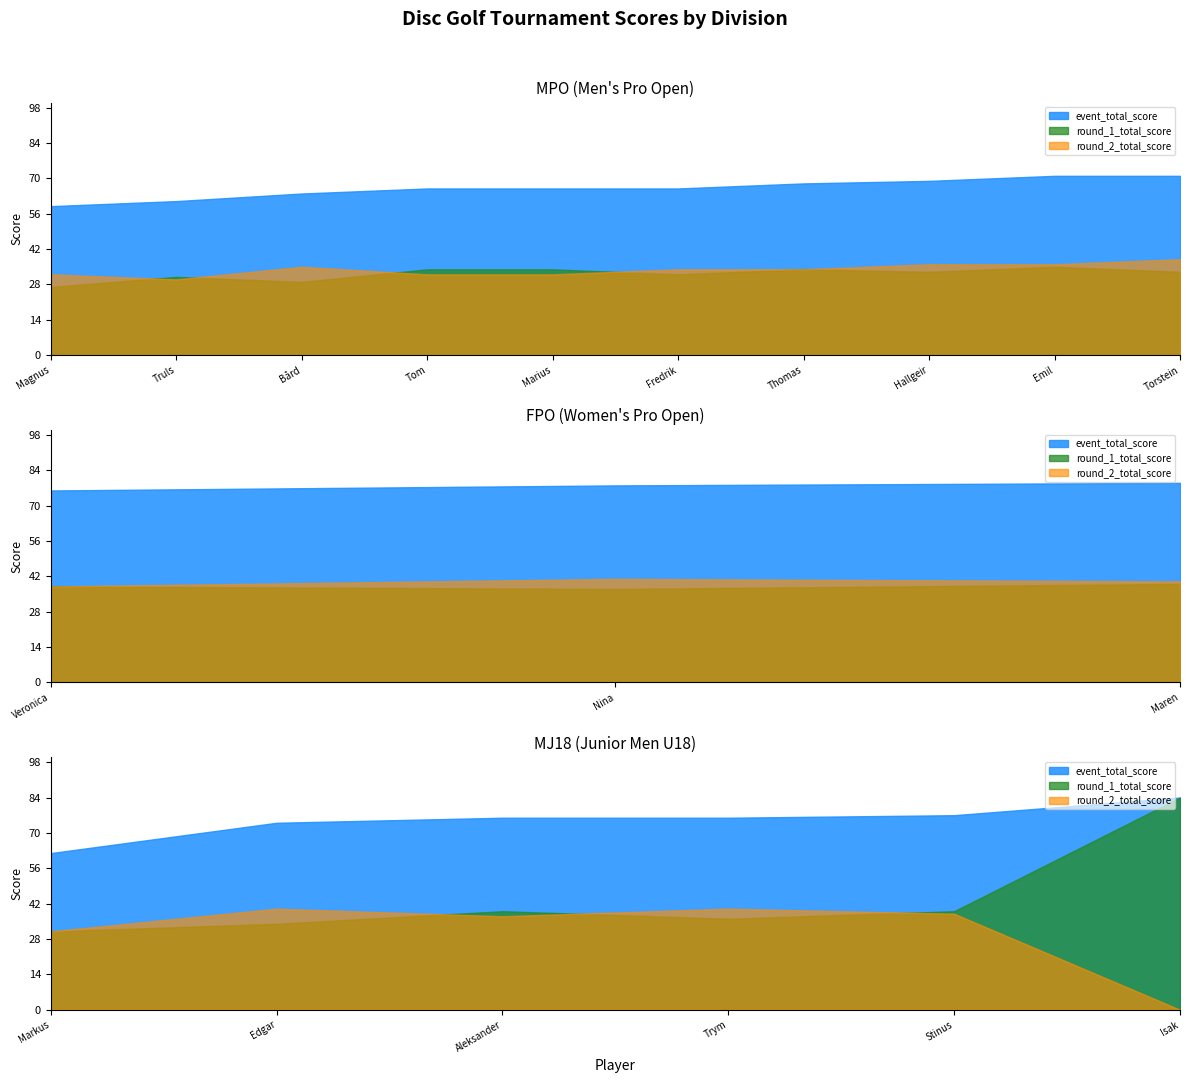

At which category does round_2_total_score reach its first local peak?

3